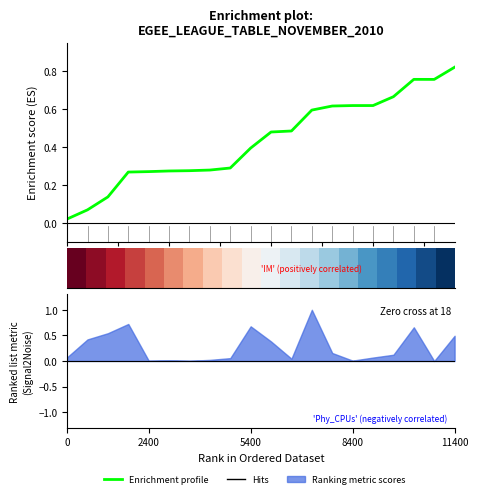

True or false: Enrichment profile has a value of 0.3 at 16.

False